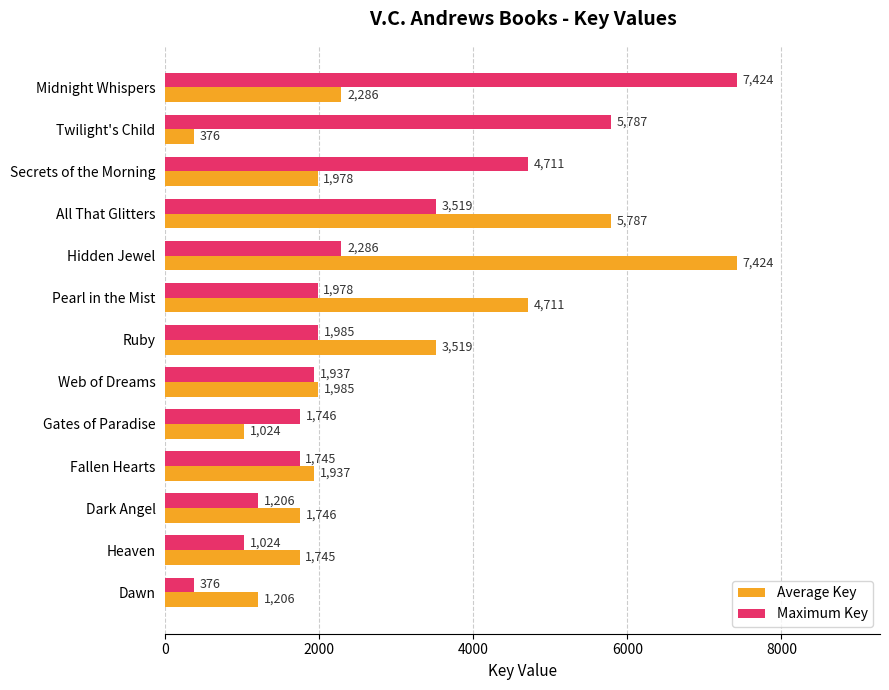

What is the difference between the highest and lowest values at Midnight Whispers?

5138